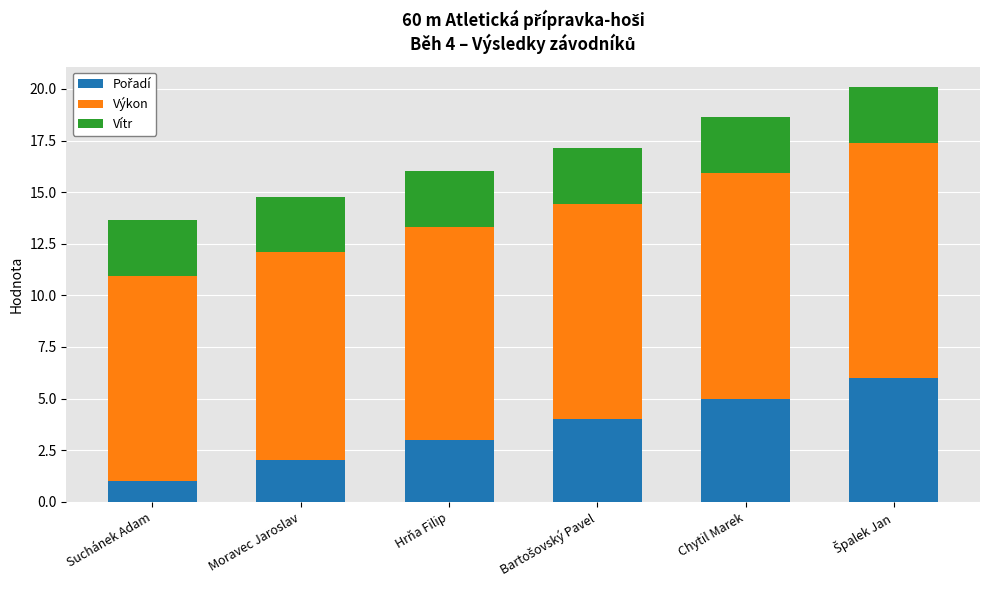

What is the total value across all series at Chytil Marek?

18.6